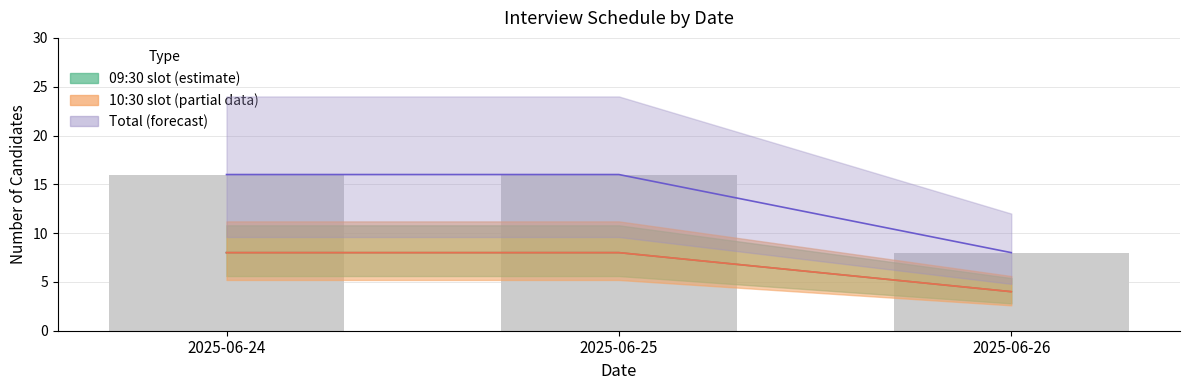

Which category has the highest value in the 10:30 interviews series?

2025-06-24